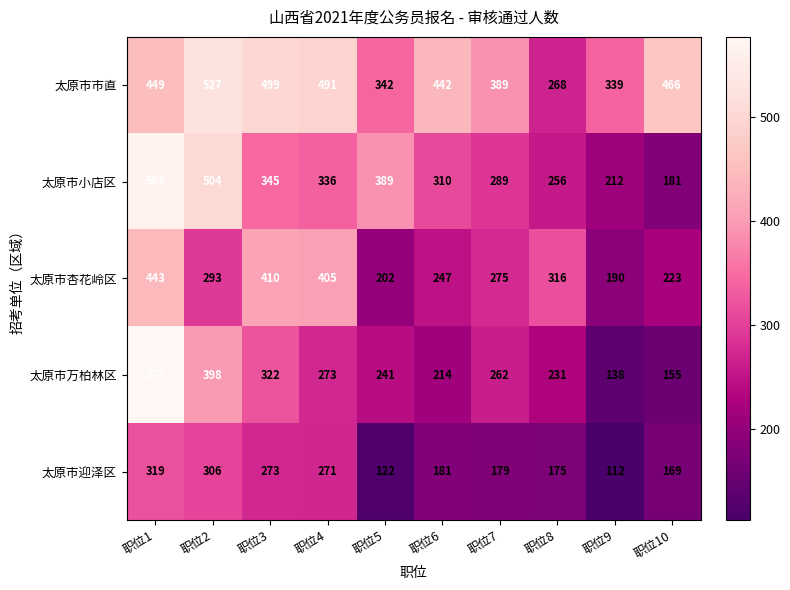

What is the minimum value shown in the chart?

112